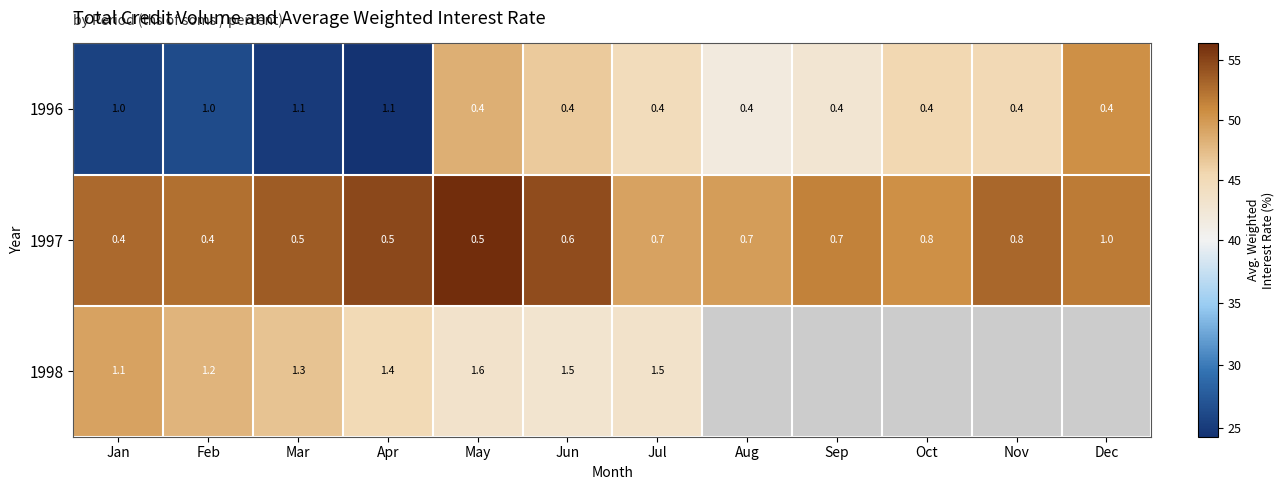

What is the approximate value of 1997 at Mar?

53.7